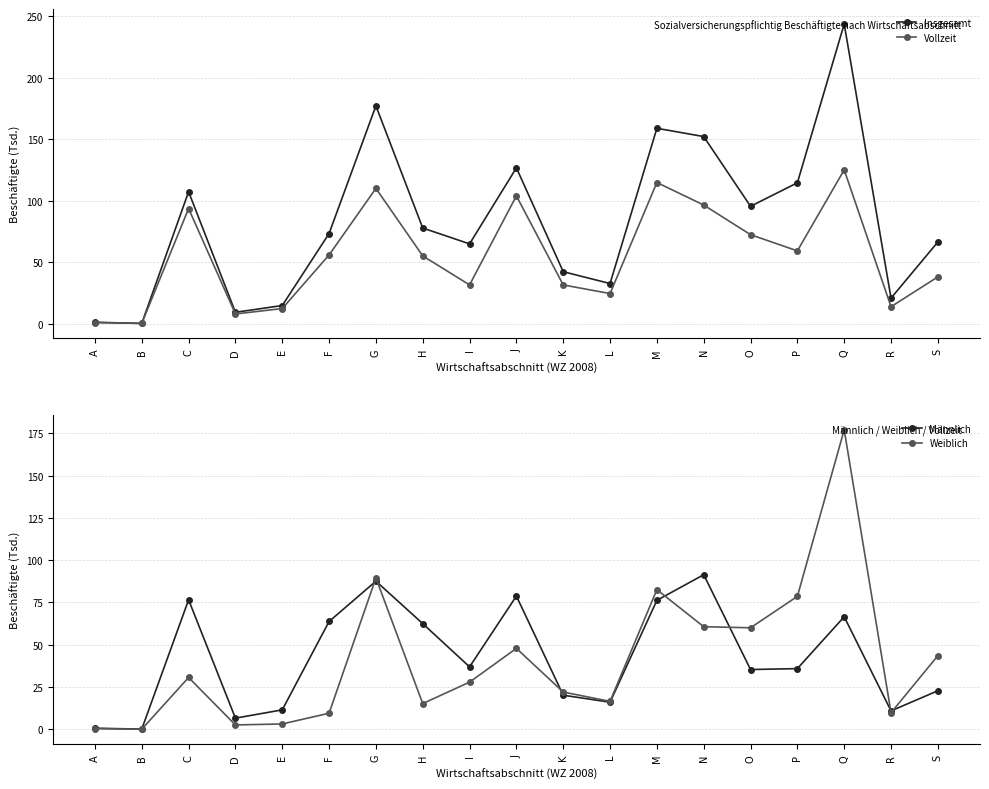

List the series in order of their peak value, lowest first.

Männlich, Vollzeit, Weiblich, Insgesamt